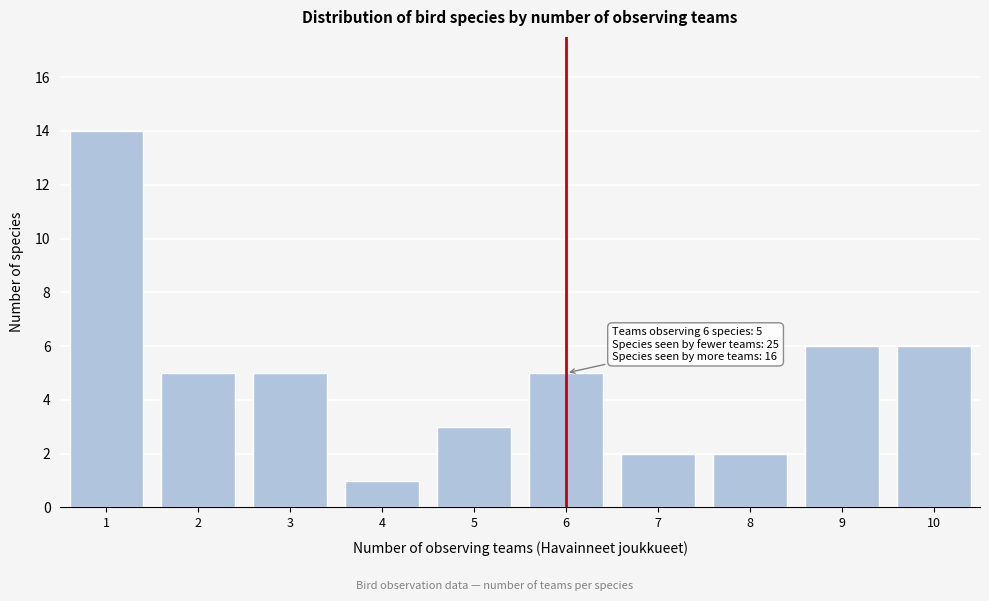

Which range on the x-axis has the tallest bar?

0.5 to 1.5